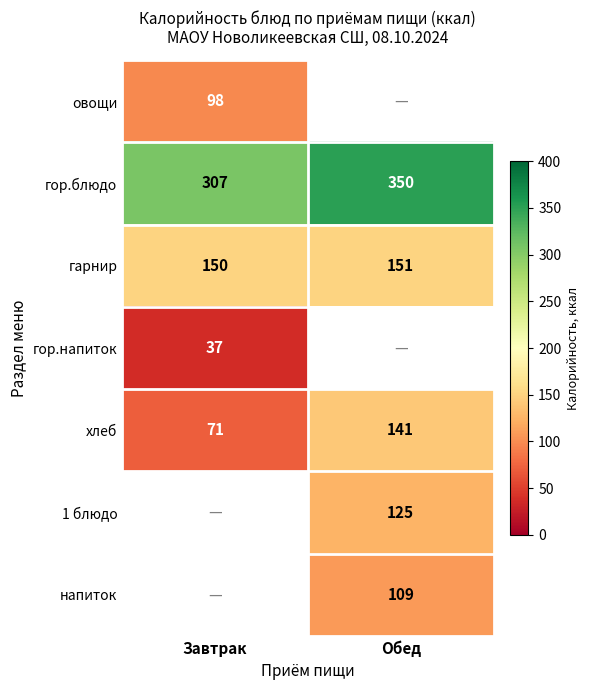

What is the greatest value displayed?

350.0